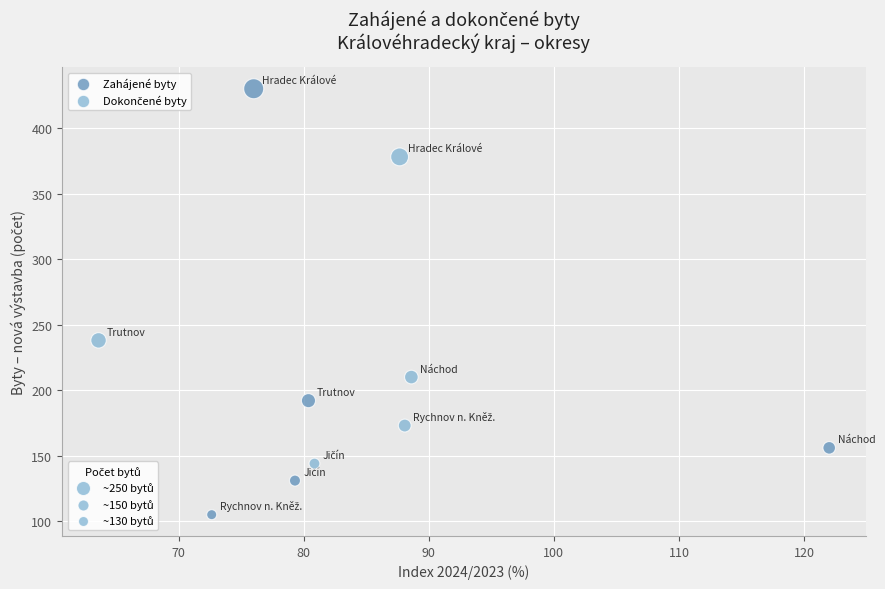

Which series reaches the minimum Y coordinate?

Zahájené byty